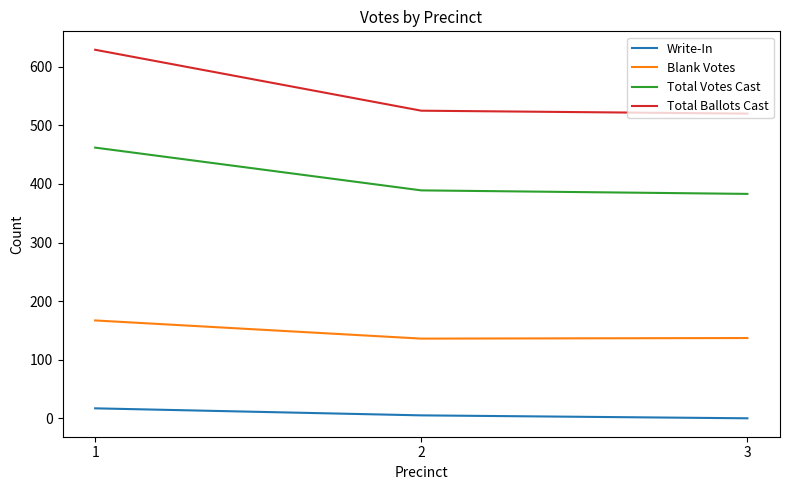

Is it true that Write-In equals 0 at 3?

True